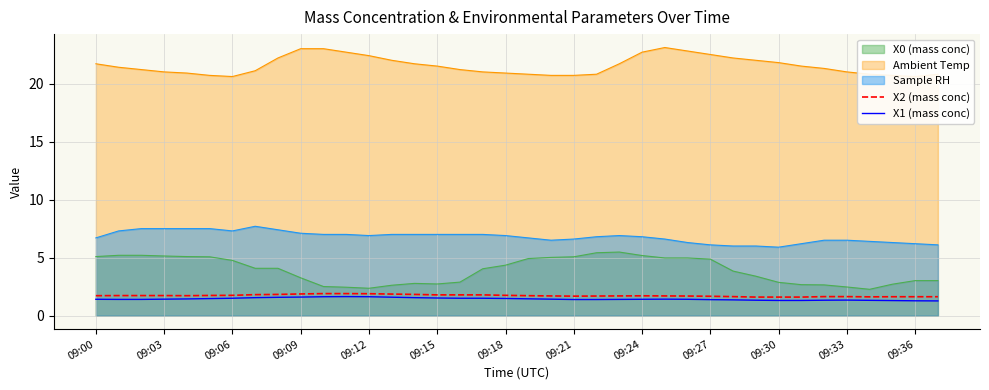

The value of Sample RH at 09:36 is 6.2. True or false?

True